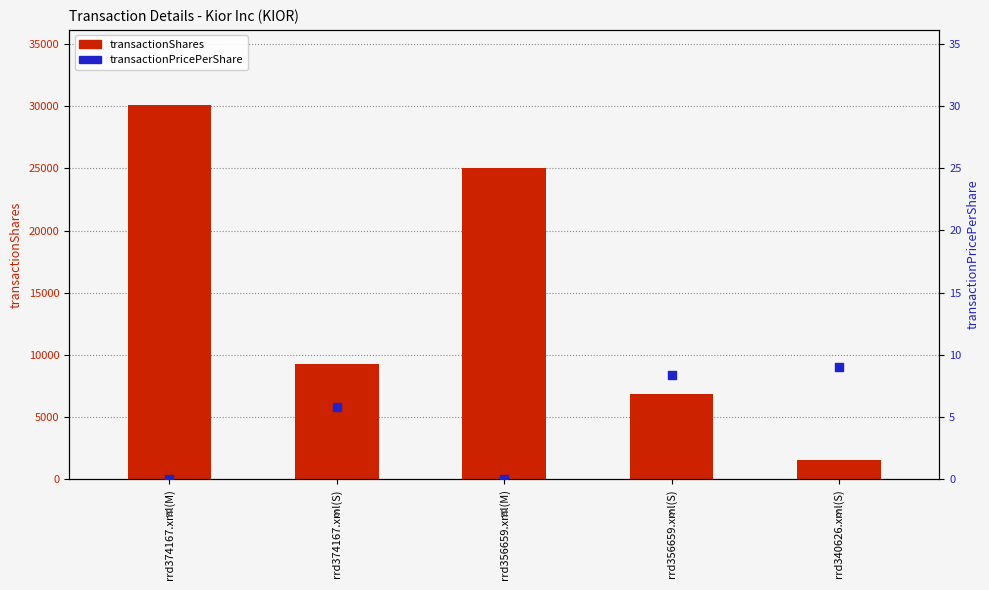

What are all the series names shown in the legend?

transactionShares, transactionPricePerShare